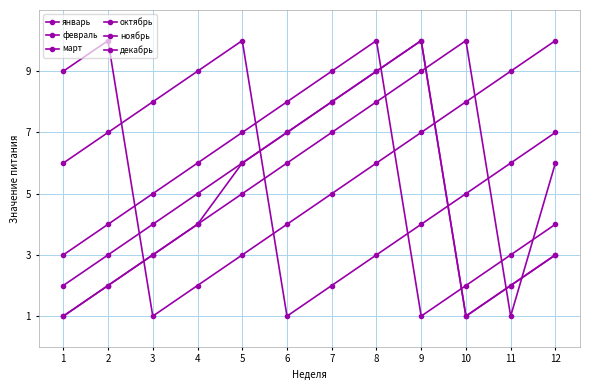

The ноябрь series shows 8 at 6. True or false?

True